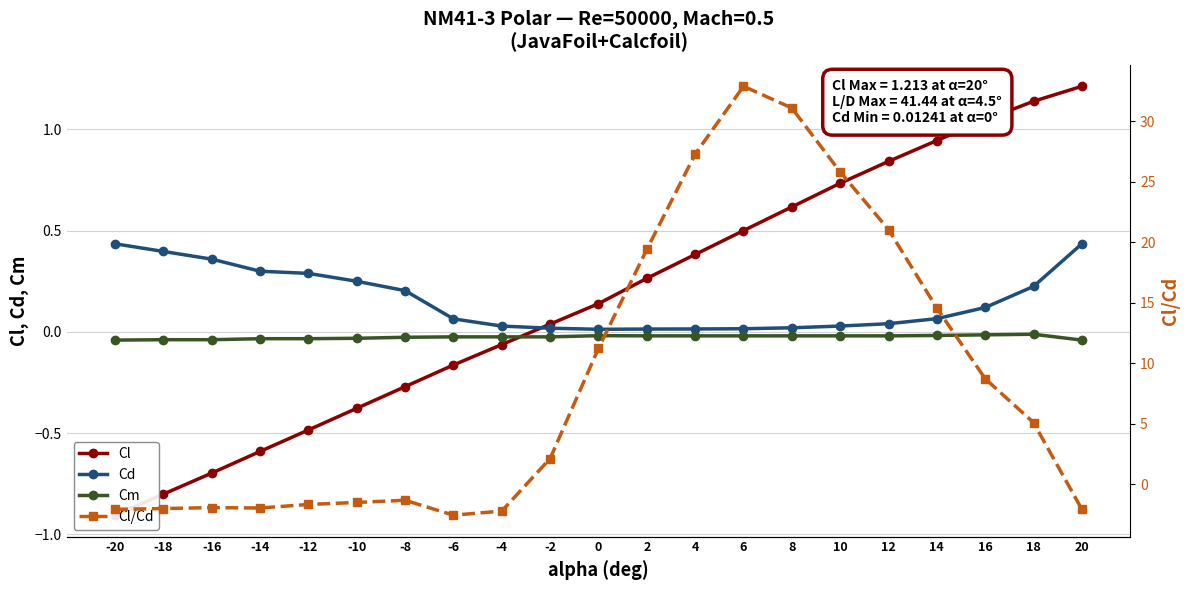

How many values in the Cl/Cd series exceed 2?

11